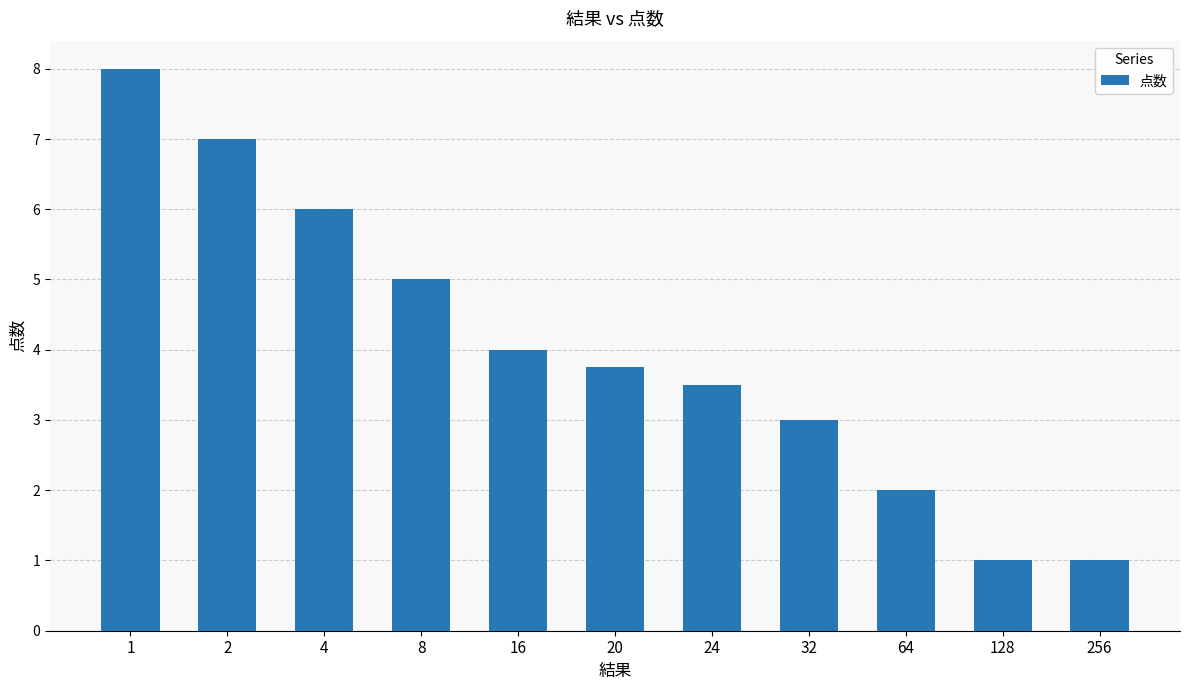

How many data points does each series have?

11